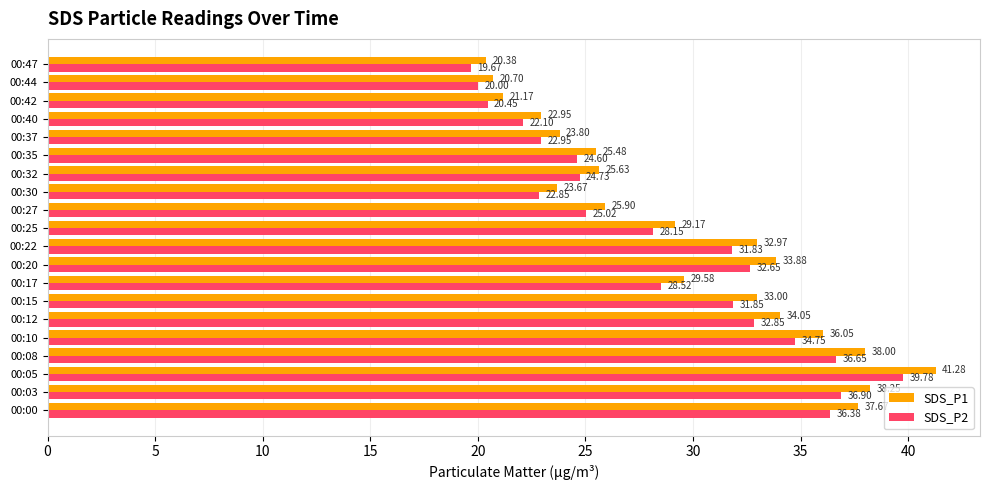

At which category does the chart reach its minimum across all series?

00:47